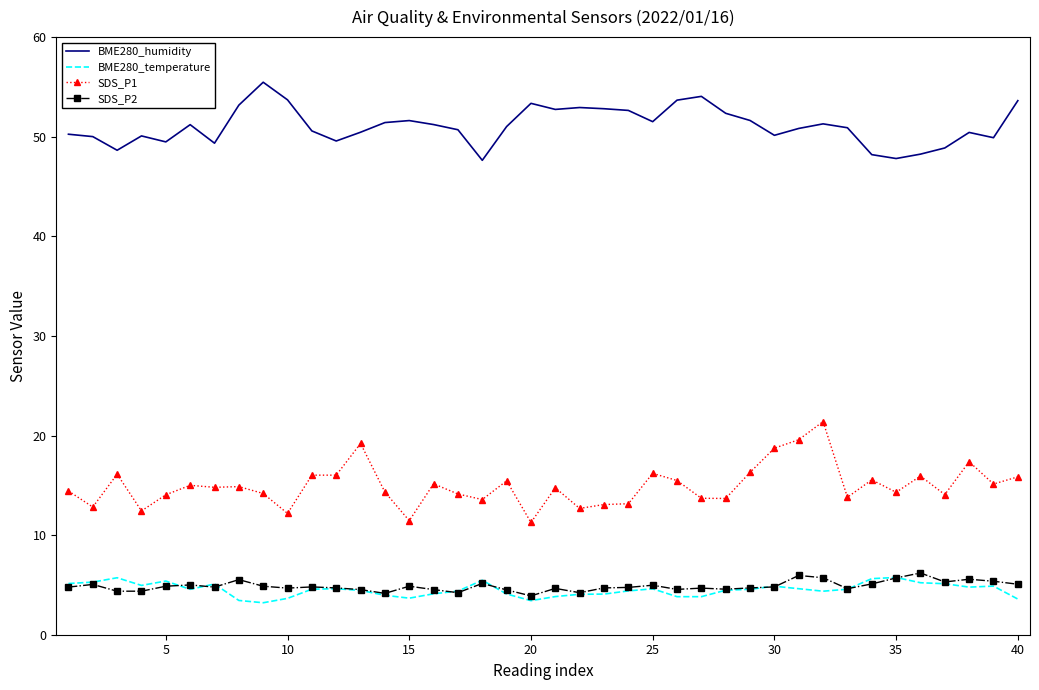

Which series has the largest total across all categories?

BME280_humidity